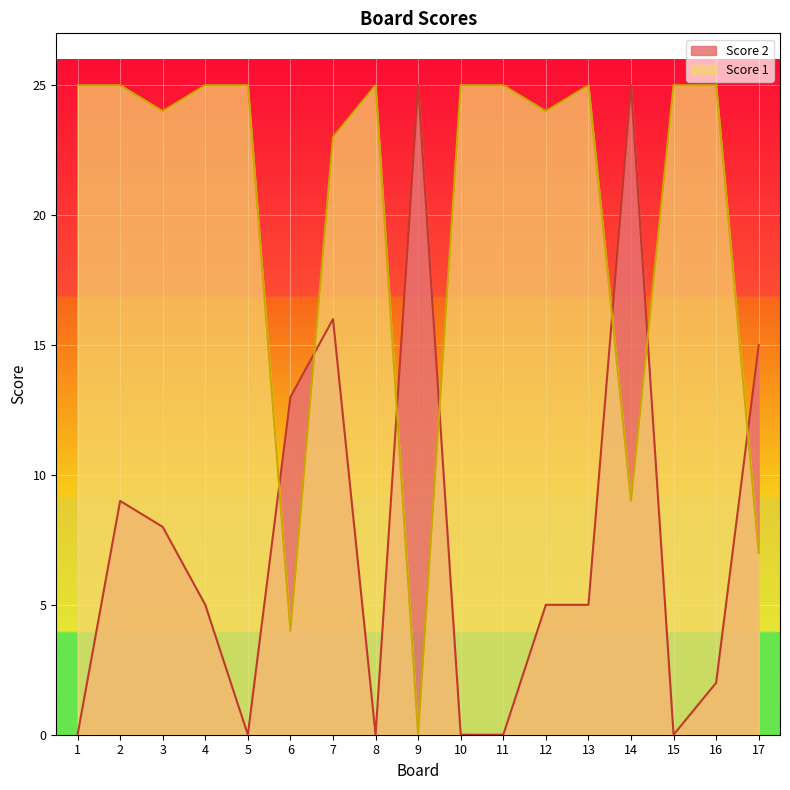

How many lines are shown in the chart?

2